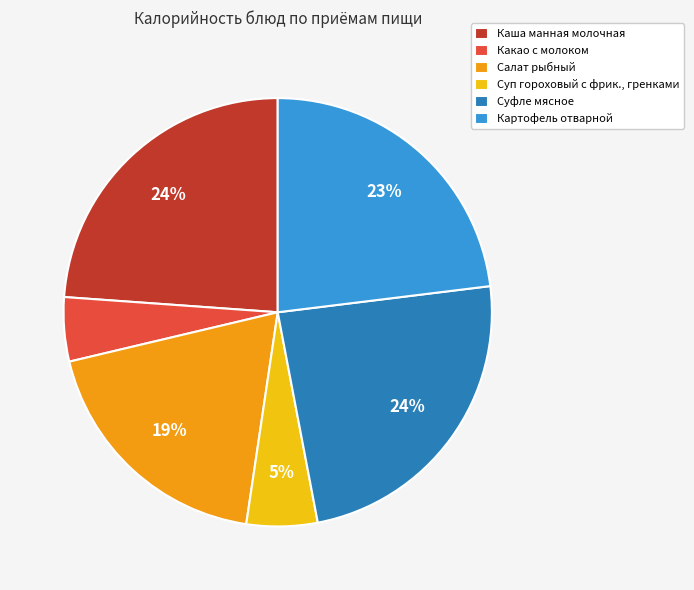

Approximately how many times larger is the value at Картофель отварной compared to Суфле мясное?

1.0